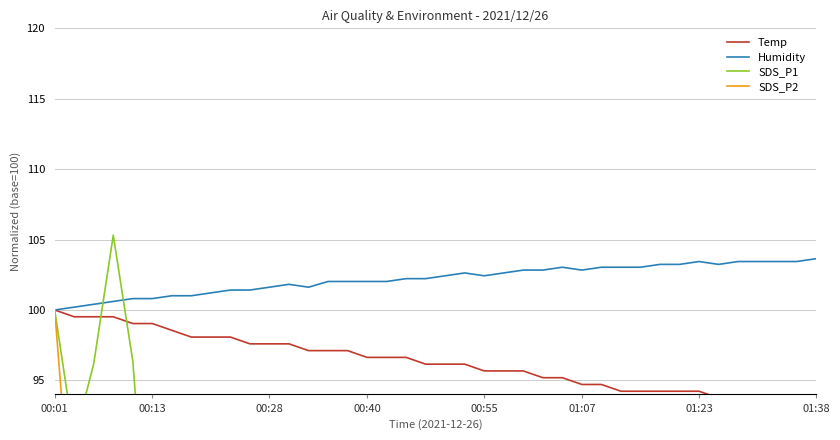

What is the highest value of the Humidity series?

103.6